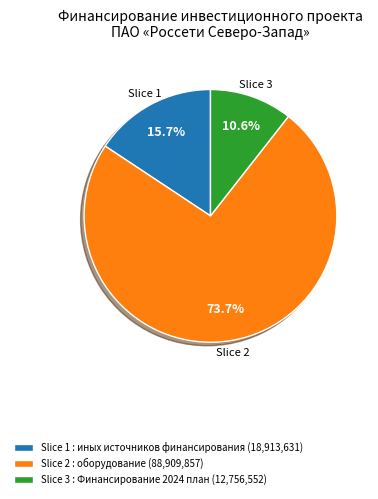

Approximately how many times larger is the value at Slice 1 : иных источников финансирования (18,913,631) compared to Slice 3 : Финансирование 2024 план (12,756,552)?

1.5